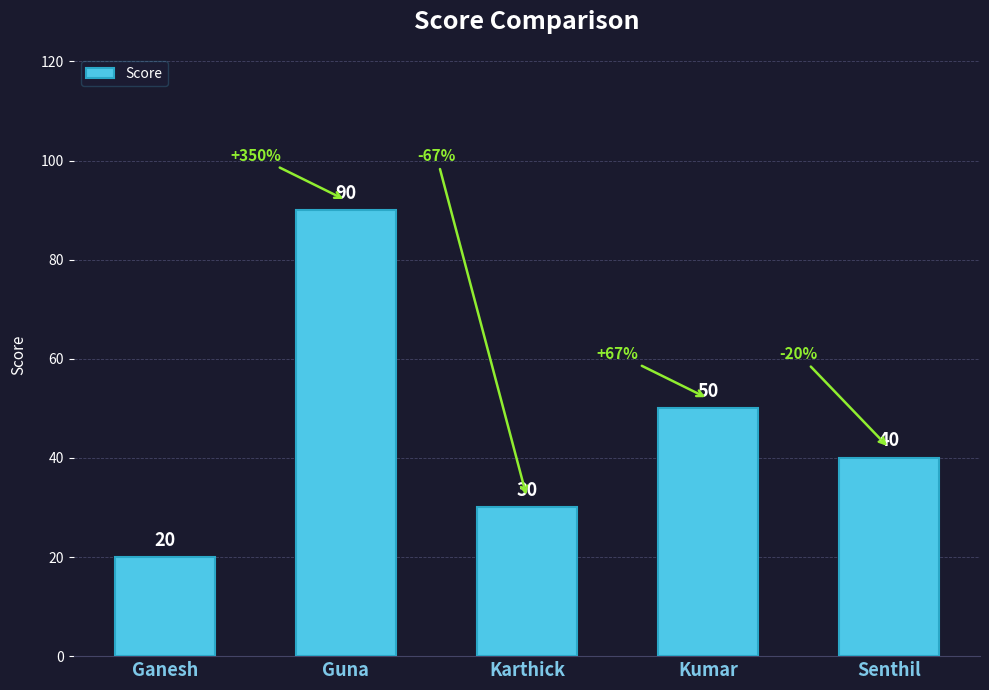

Reading right to left, what are all the values shown in this chart?

Senthil=40	Kumar=50	Karthick=30	Guna=90	Ganesh=20